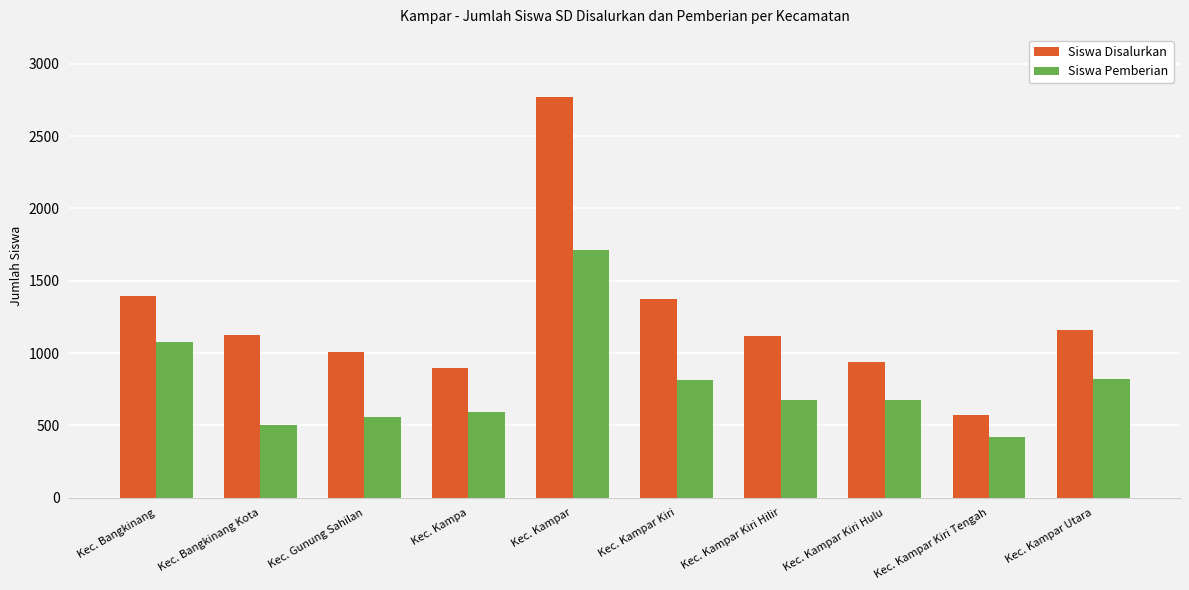

Between Kec. Bangkinang Kota and Kec. Kampar Utara, which series saw the biggest shift?

Siswa Pemberian